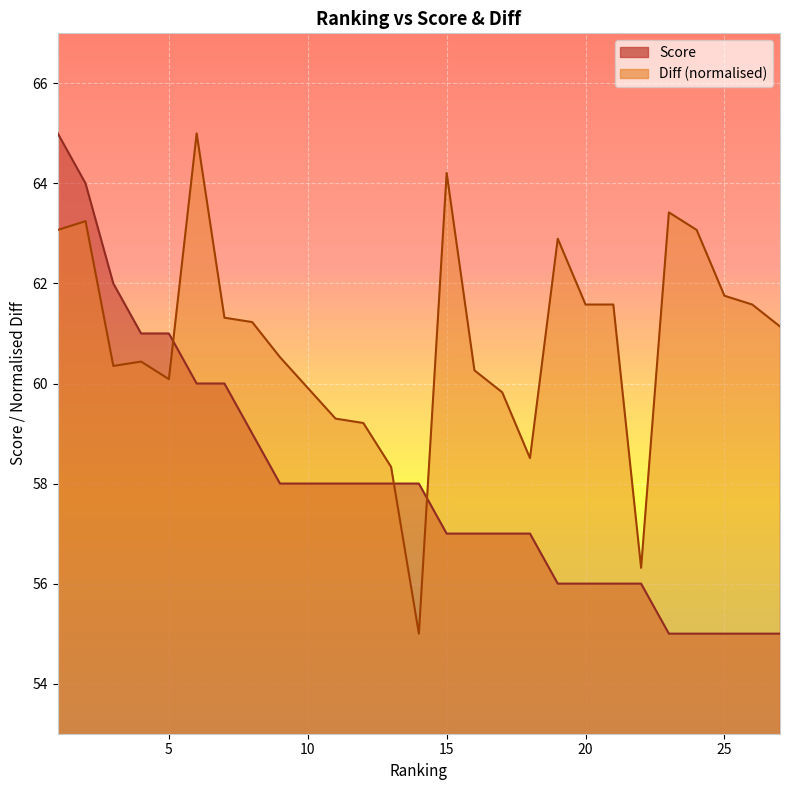

What is the minimum value for Score?

55.0